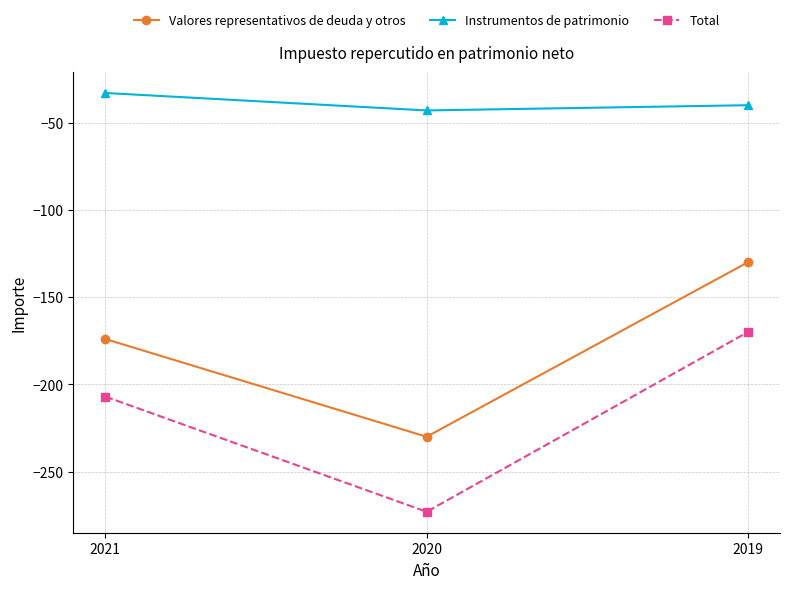

The Total series shows -462 at 2020. True or false?

False